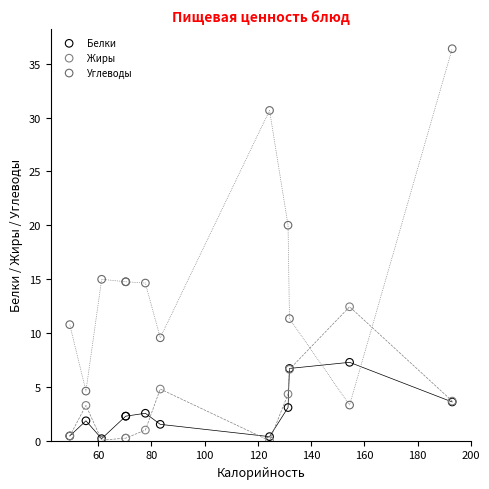

What are all the series names shown in the legend?

Белки, Жиры, Углеводы